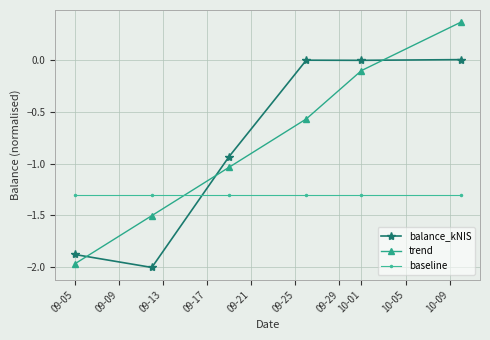

What is the sum of all baseline values?

-7.8